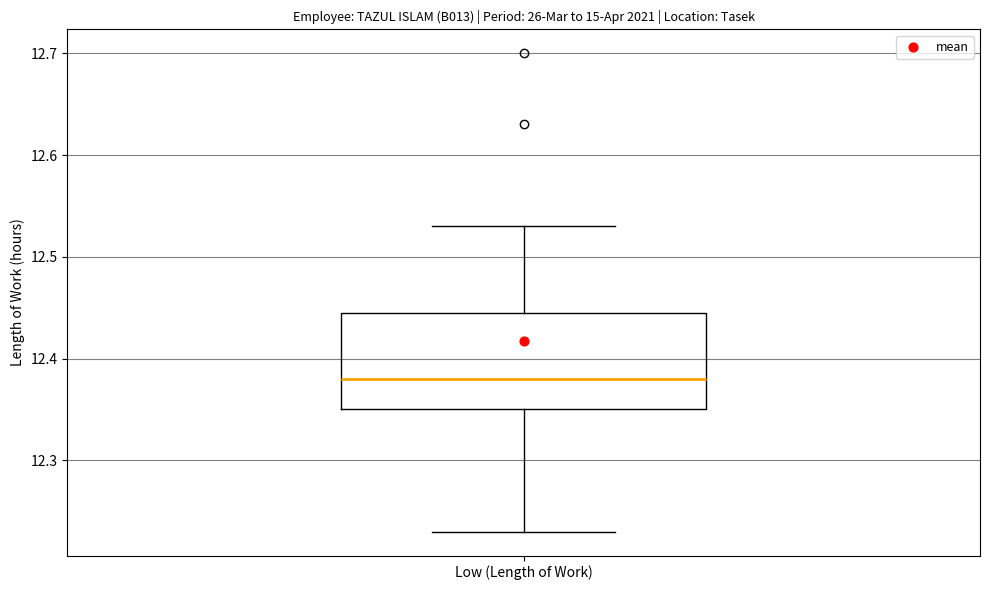

Where does the upper whisker of the box for Low (Length of Work) end on the y-axis? The values are not printed on the chart, so give them approximately, as read against the axis.

12.53